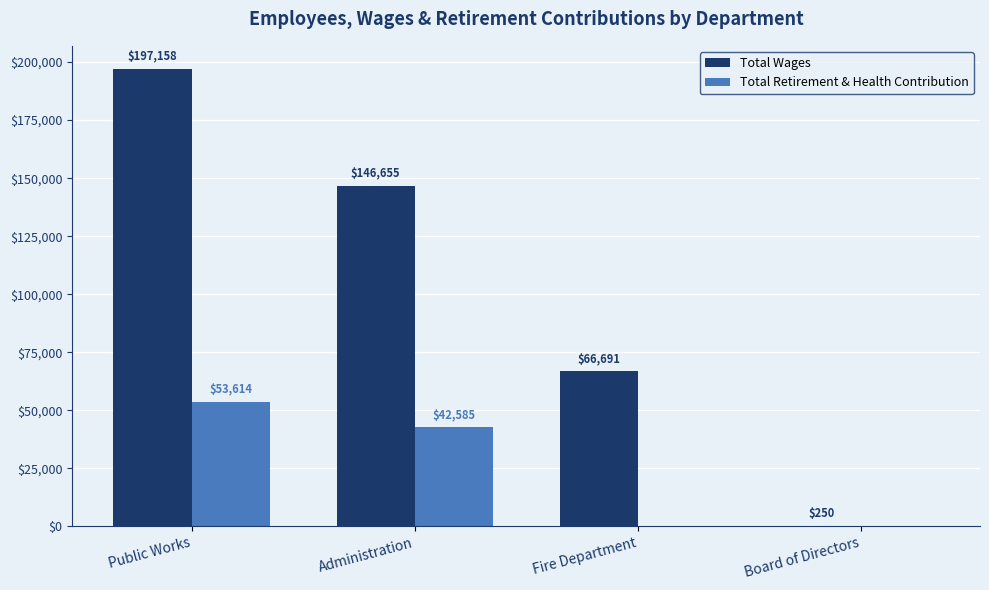

Is the value of Total Wages at Administration greater than the value of Total Retirement & Health Contribution at Public Works?

Yes